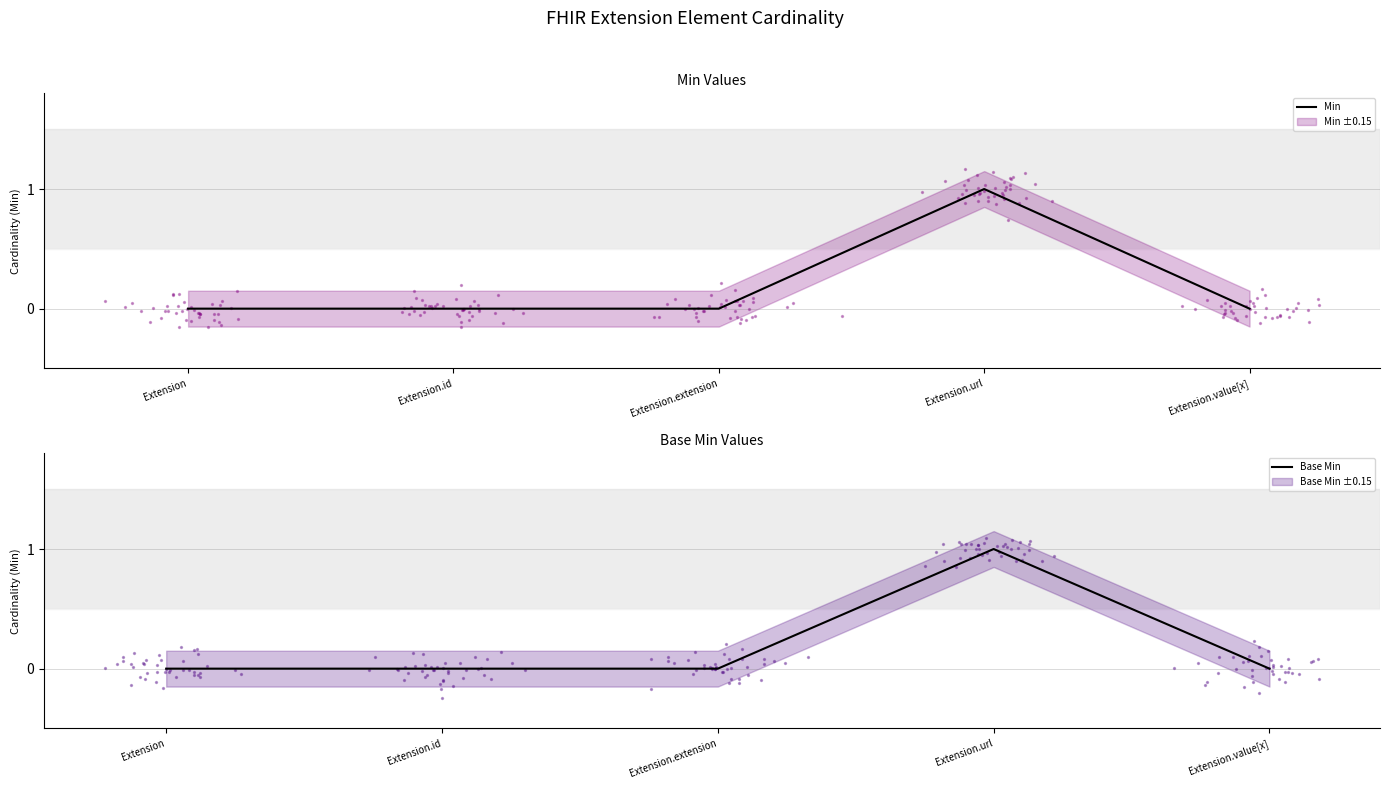

Which series has the widest spread of Y values?

Min